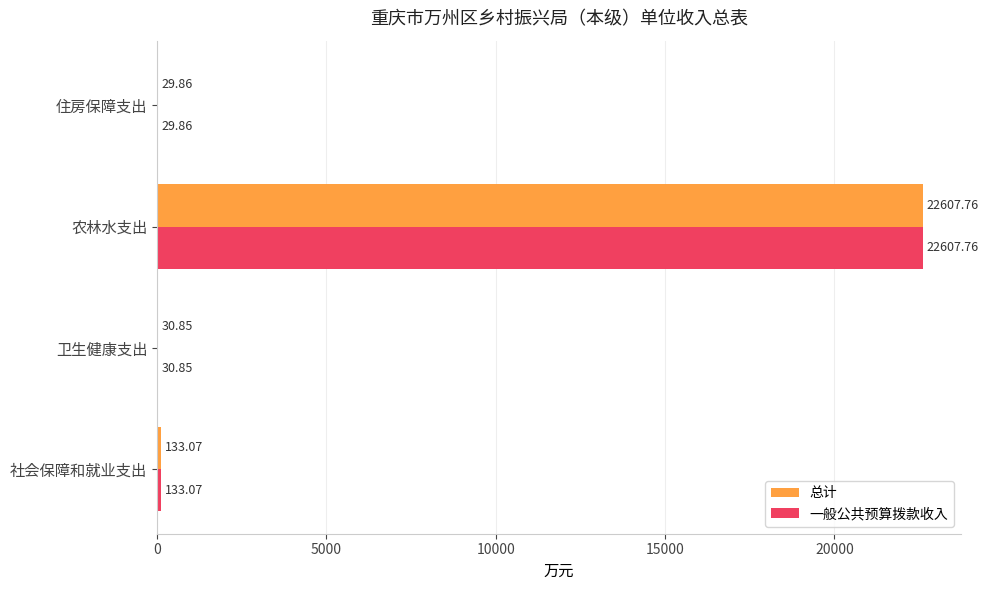

What are all the series names shown in the legend?

总计, 一般公共预算拨款收入